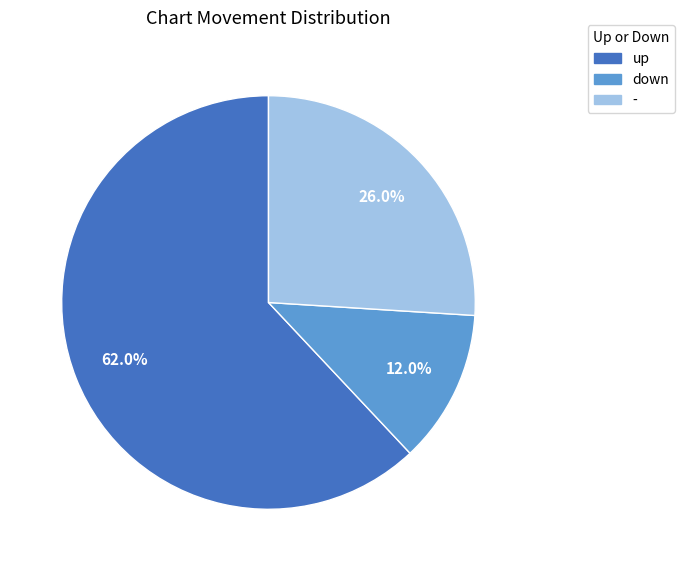

Which category has the smallest portion of the pie?

down